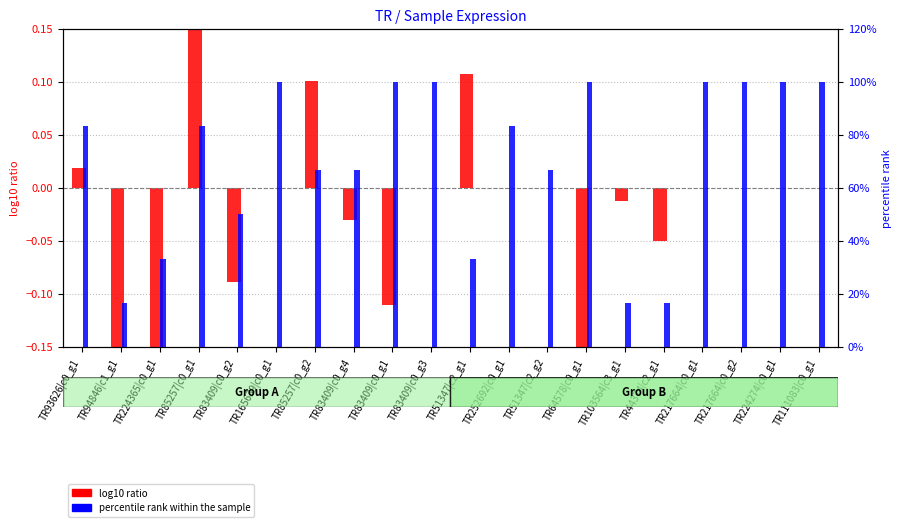

Which series has the largest total across all categories?

percentile rank within the sample